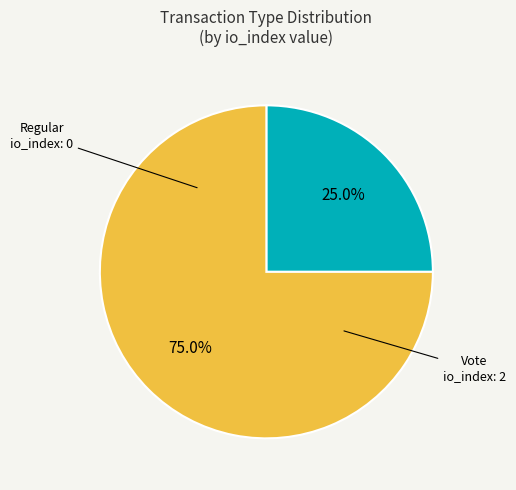

Is there a majority slice in this chart?

Yes